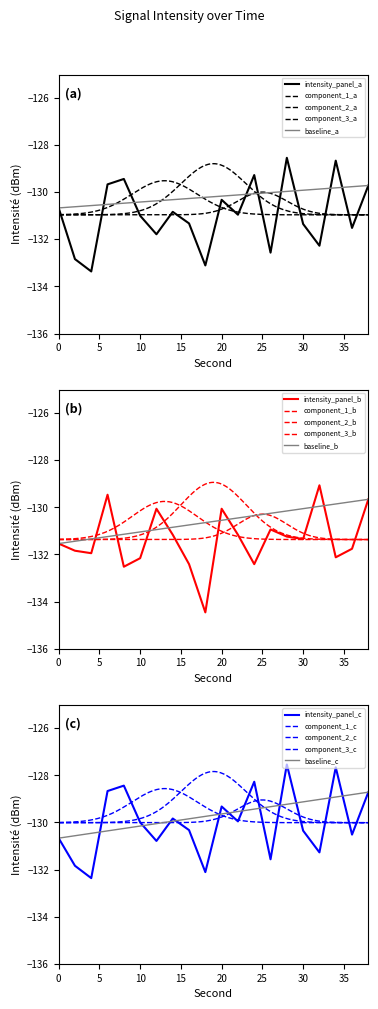

Is this an area chart (filled region under the line)?

No